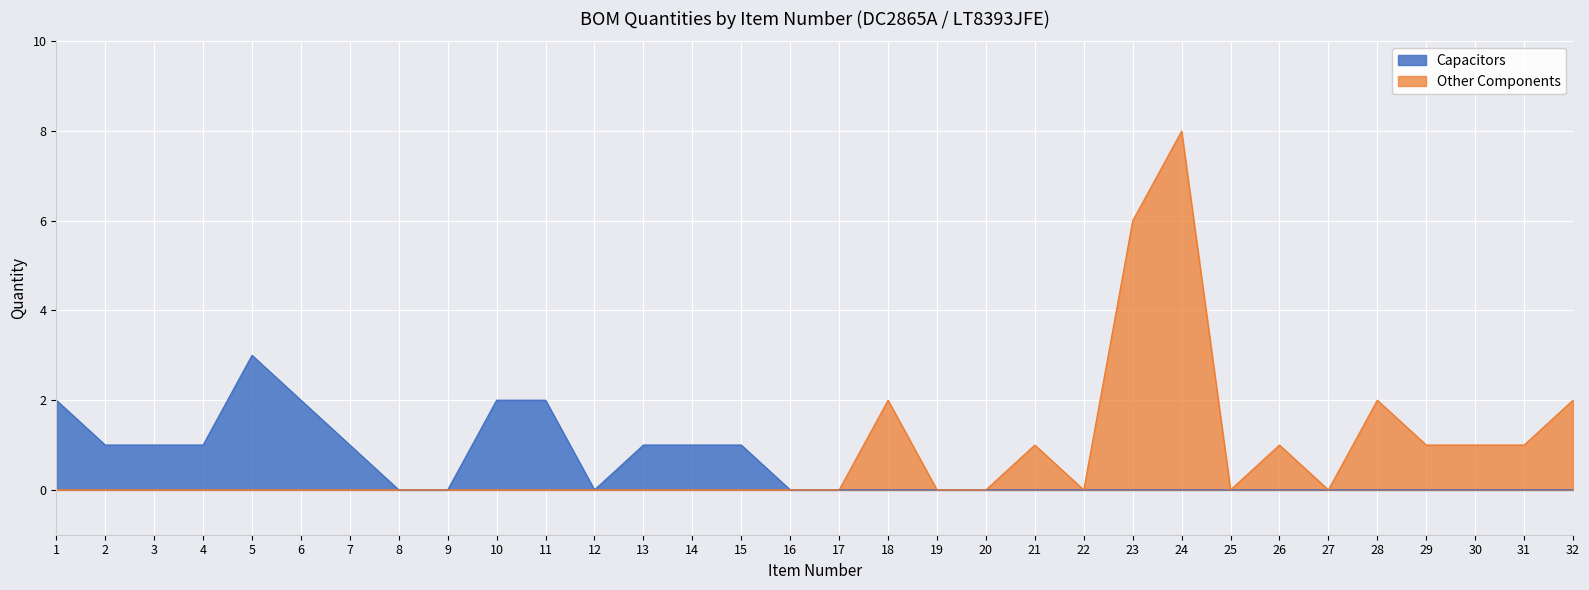

List the series in order of their overall mean, highest first.

Other Components, Capacitors